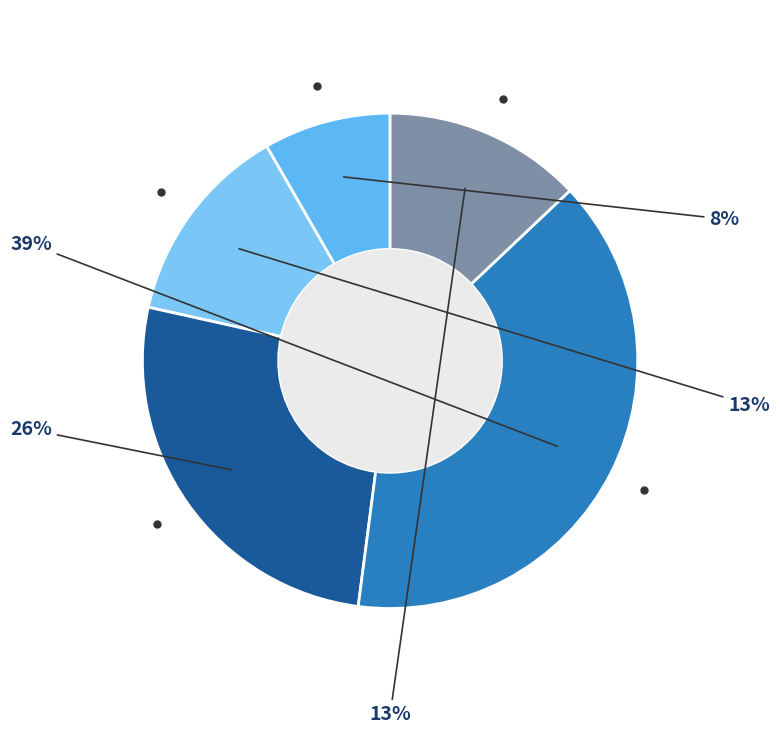

How many slices are in this pie chart?

5